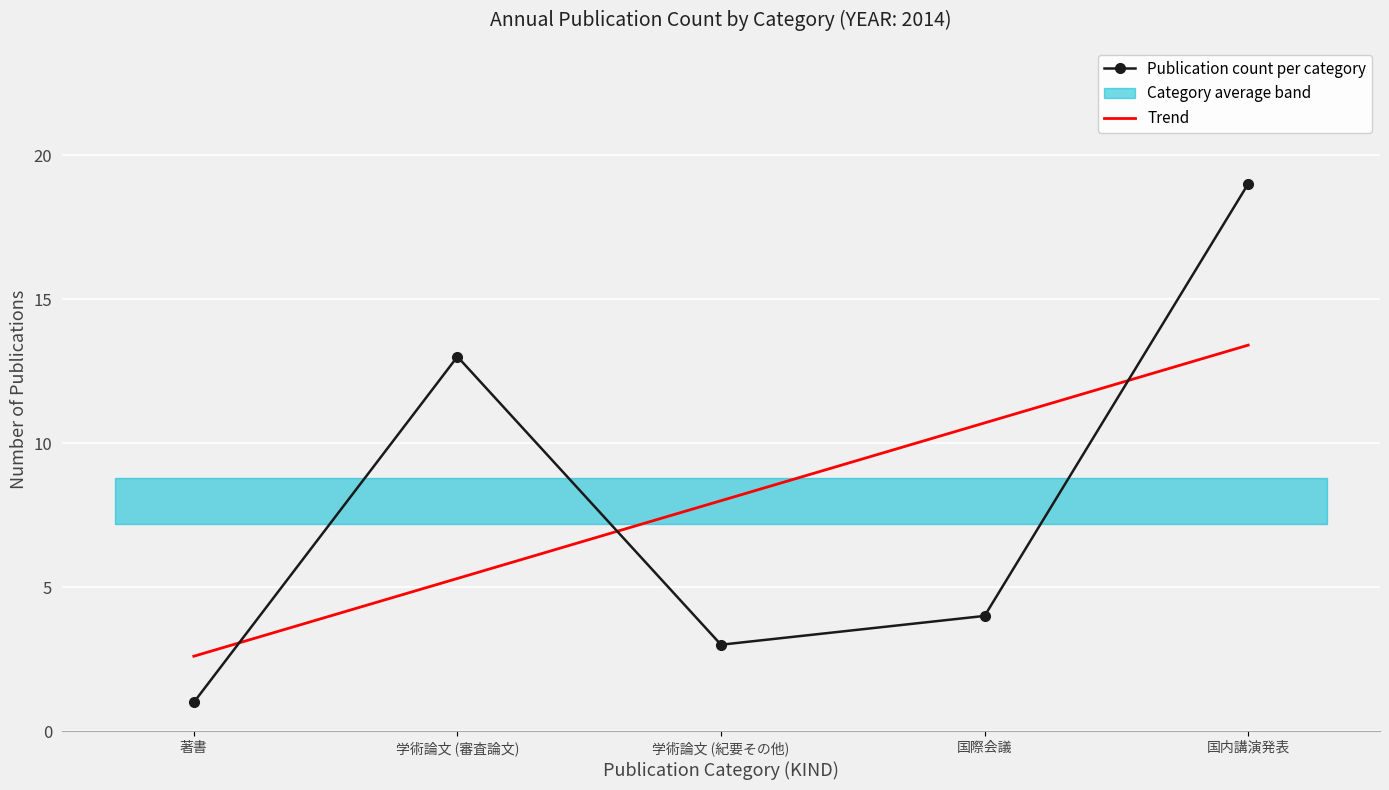

What is the difference between the highest and lowest values at 国際会議?

6.7